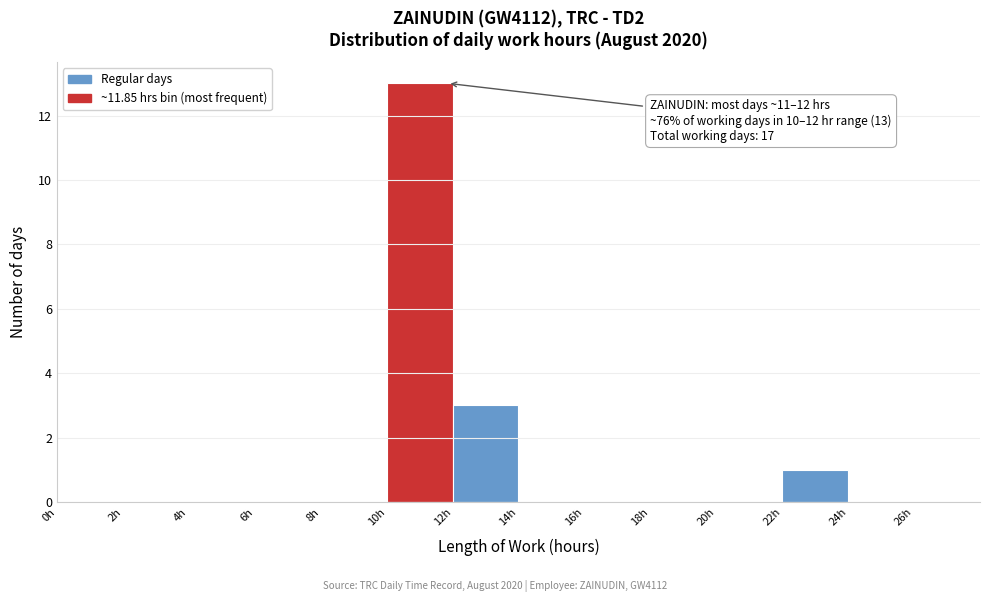

Over which range of the x-axis is the bar tallest?

10 to 12